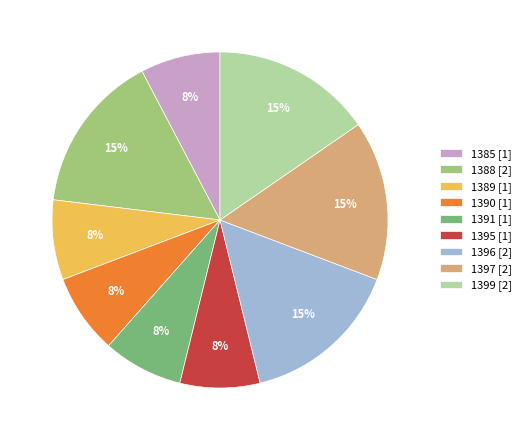

To the nearest percent, what is the average slice percentage?

11%